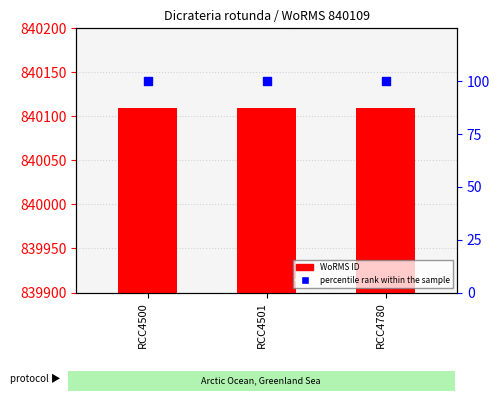

At how many categories does at least one series exceed 447527?

3